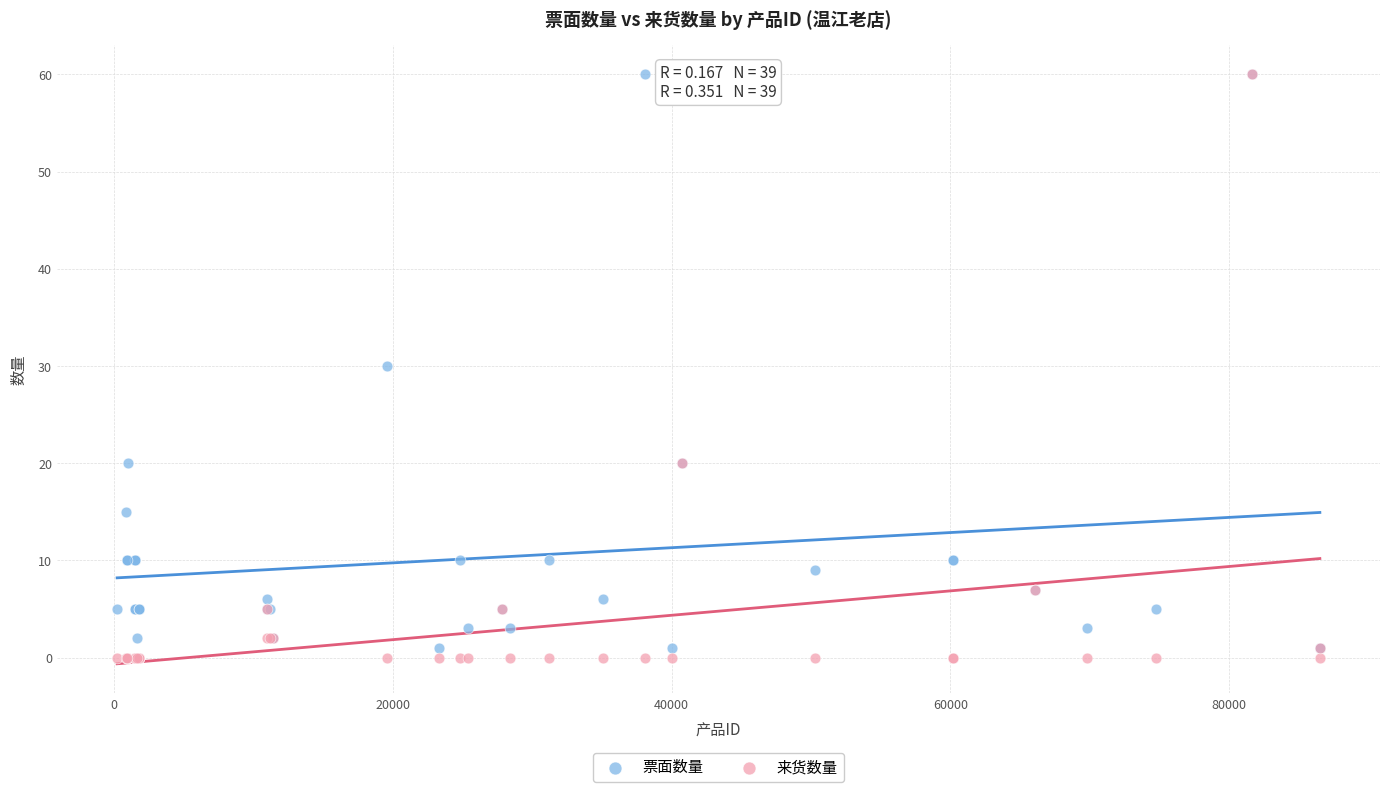

What are all the series names shown in the legend?

票面数量, 来货数量